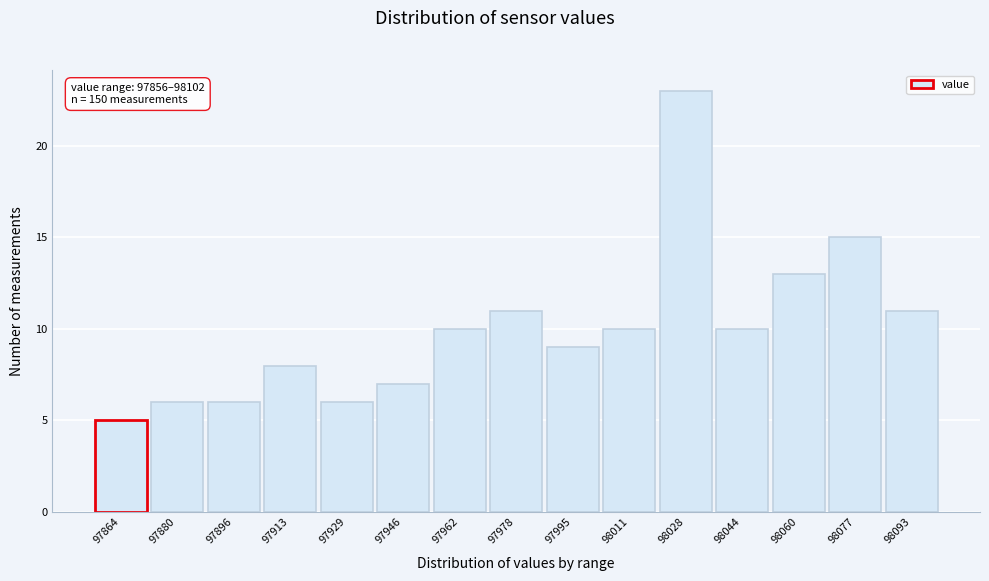

Which range on the x-axis has the tallest bar?

98020 to 98036